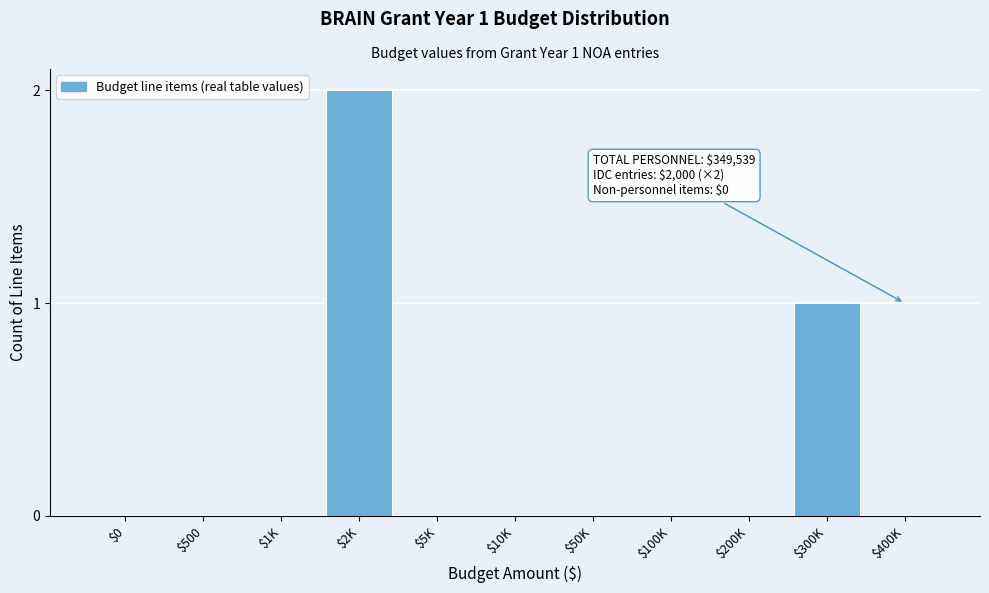

The chart shows a value of -1 at $400K. True or false?

False